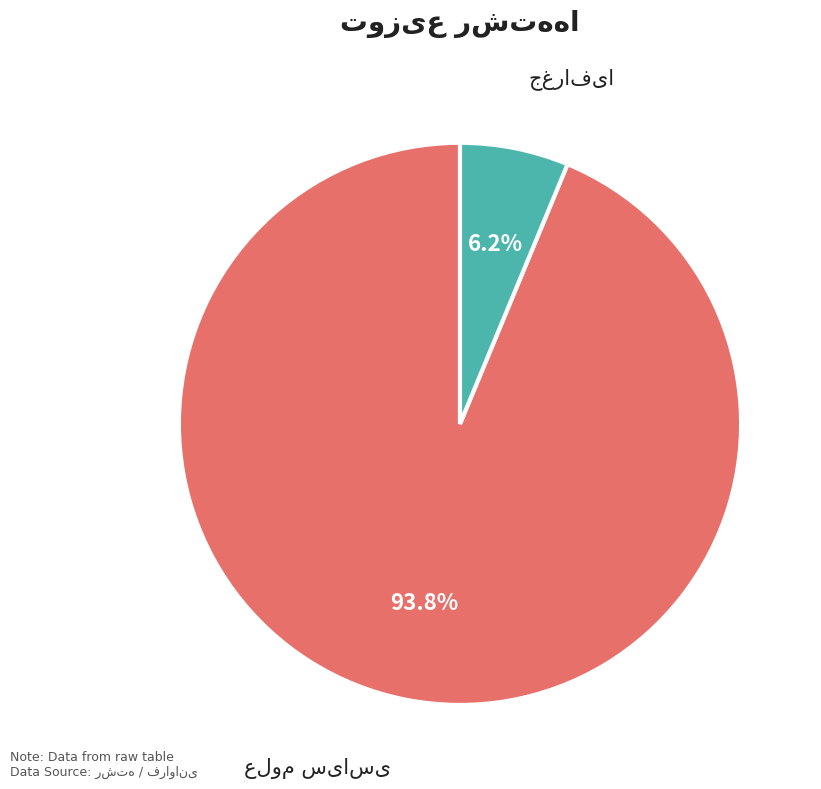

Which category has the biggest portion of the pie?

علوم سیاسی